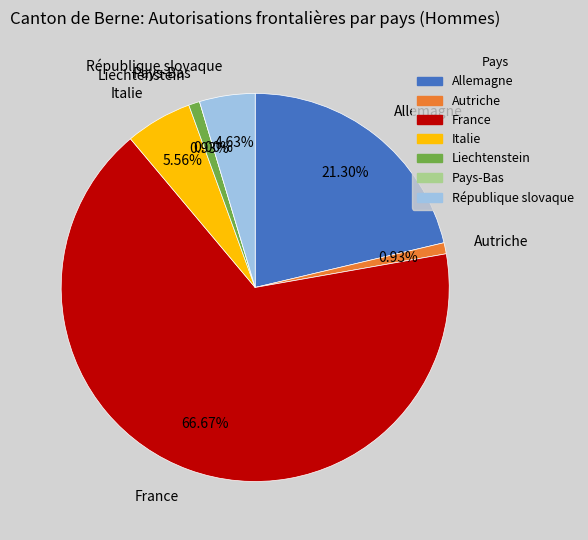

Count the number of slices in the pie.

7